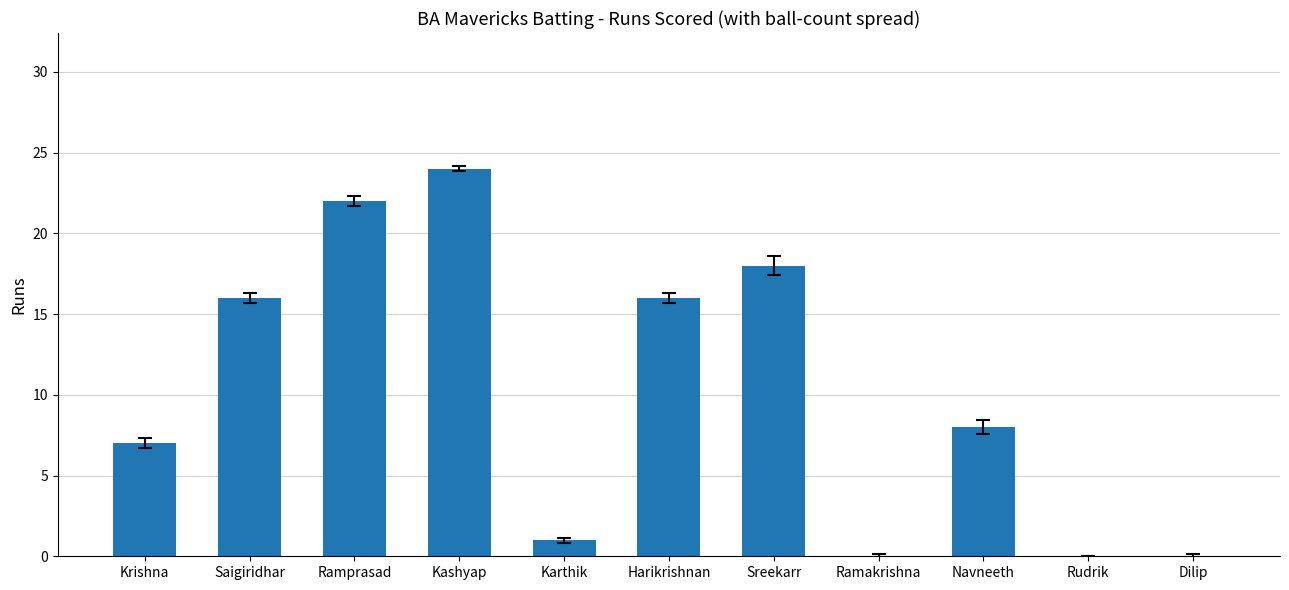

What is the change in value from Ramprasad to Harikrishnan?

-6